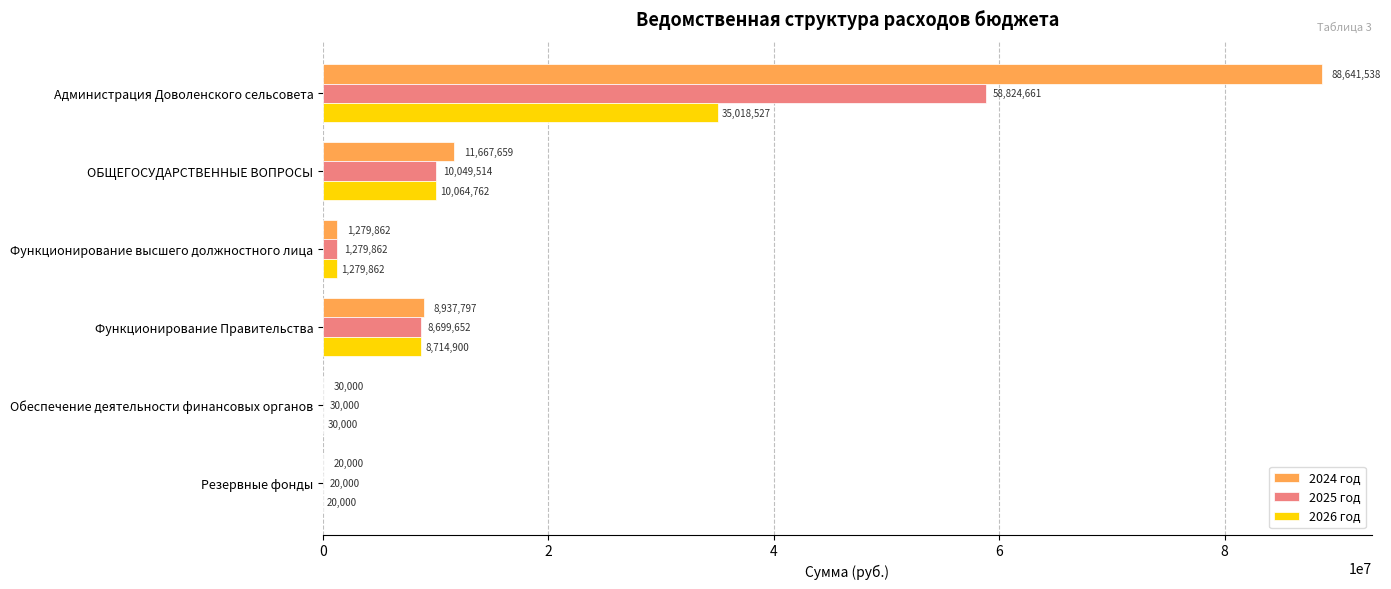

Between ОБЩЕГОСУДАРСТВЕННЫЕ ВОПРОСЫ and Резервные фонды, which series saw the biggest shift?

2024 год